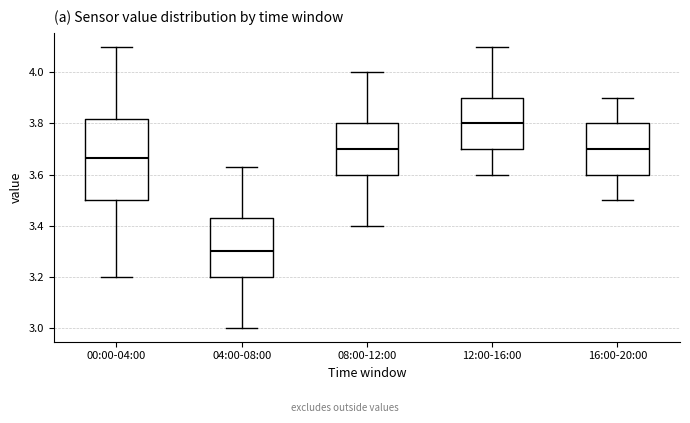

Where is the lower edge of the box for 04:00-08:00 on the y-axis? The values are not printed on the chart, so give them approximately, as read against the axis.

3.20